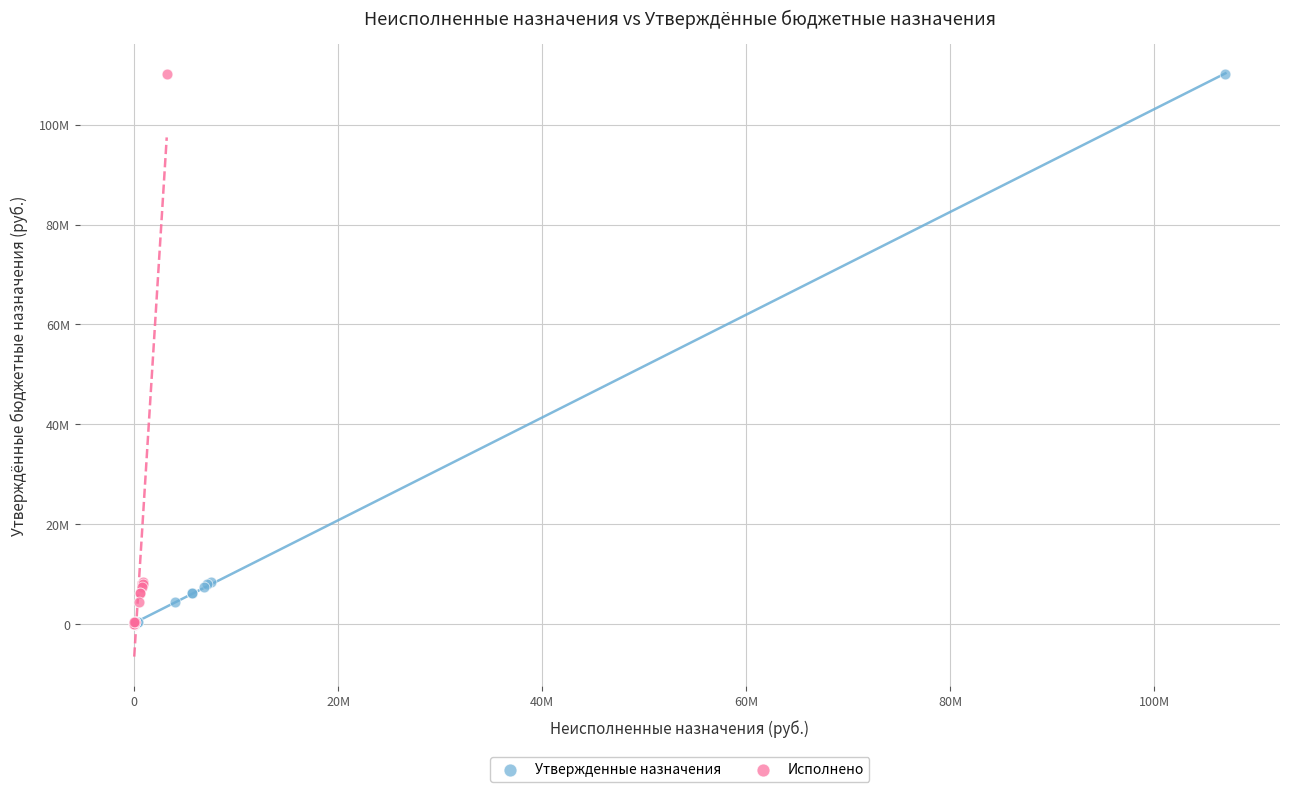

What are all the series names shown in the legend?

Утвержденные назначения, Исполнено